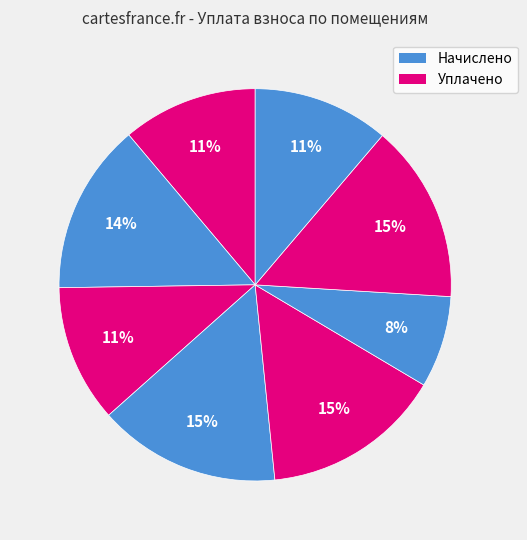

How many segments does this pie chart have?

8